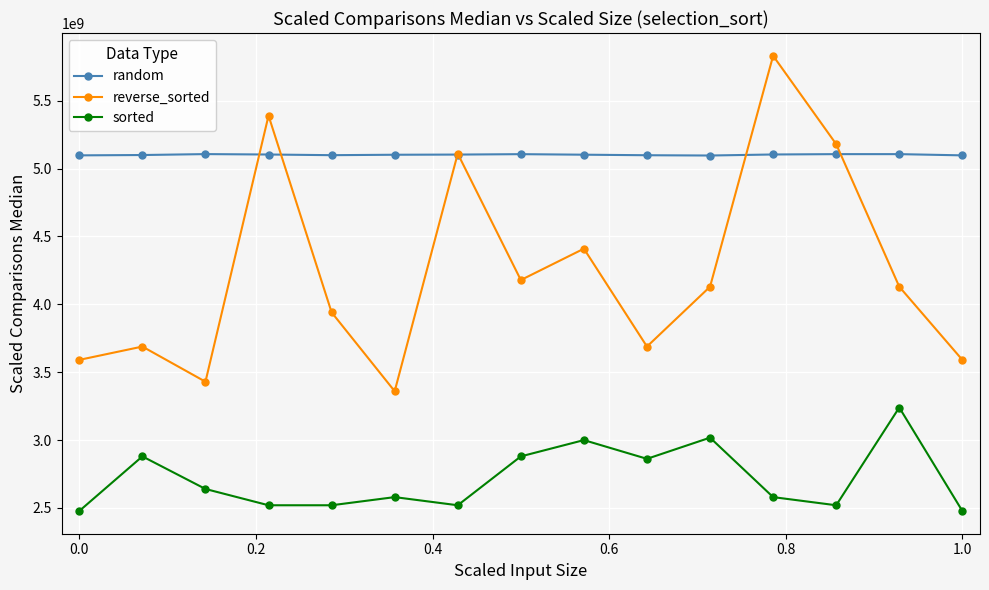

Which series has the largest total across all categories?

random